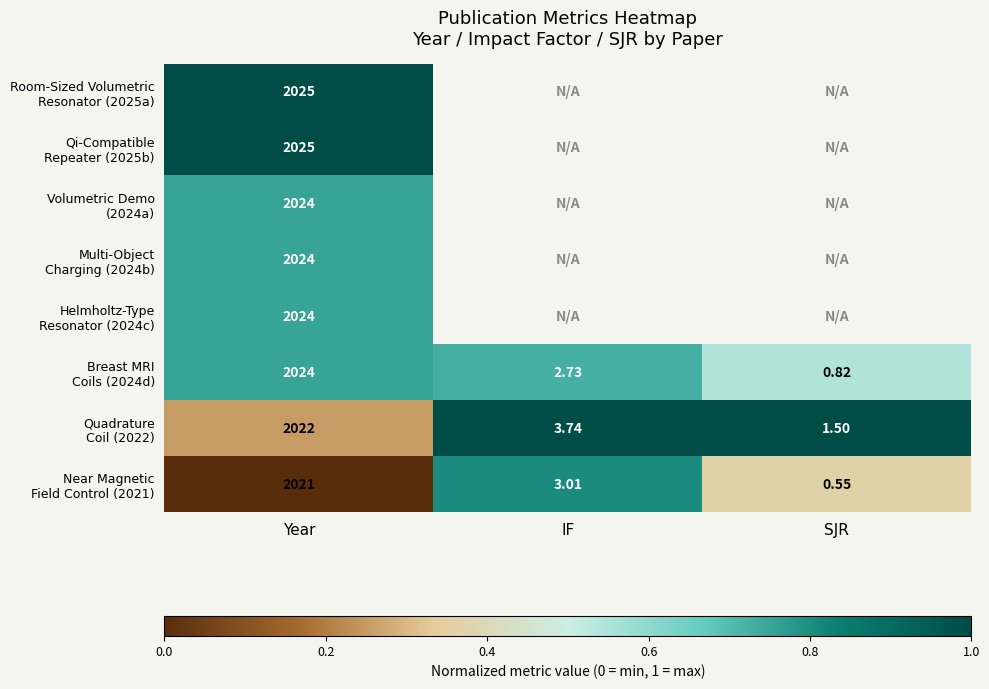

At how many categories does at least one series exceed 0?

3